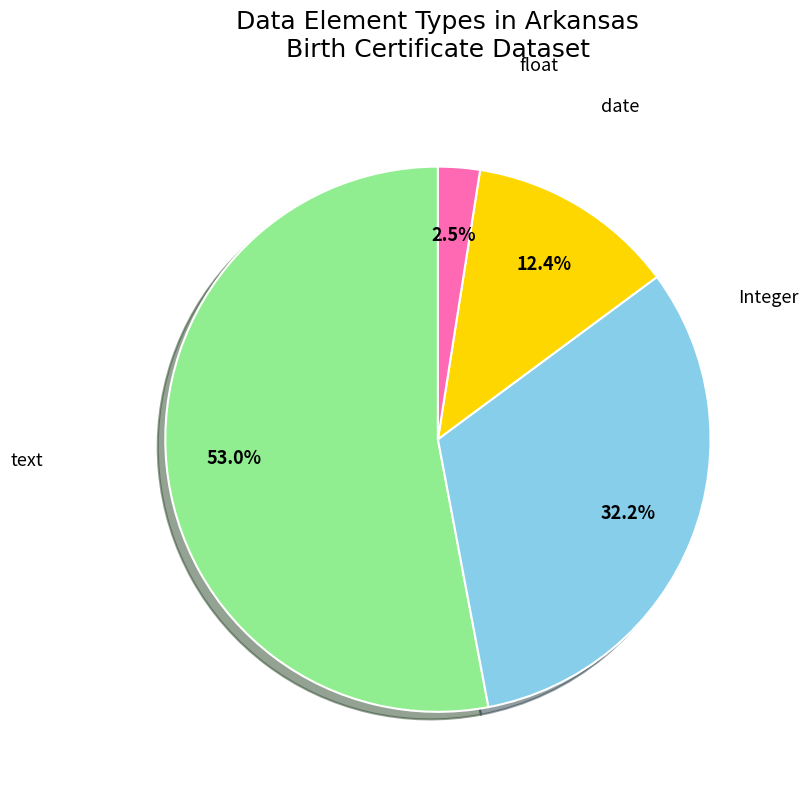

Which category has the biggest portion of the pie?

text